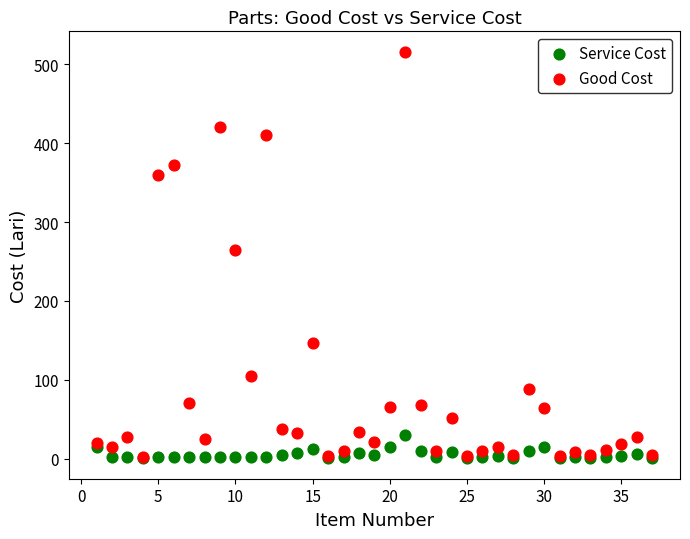

Across all series, what Y value is closest to 258?

265.0